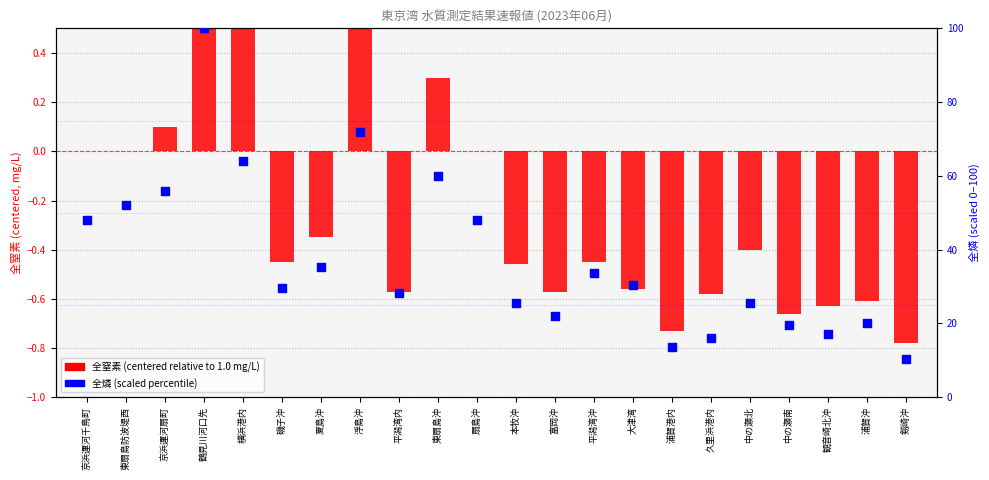

What is the total value across all series at 横浜港内?

64.5